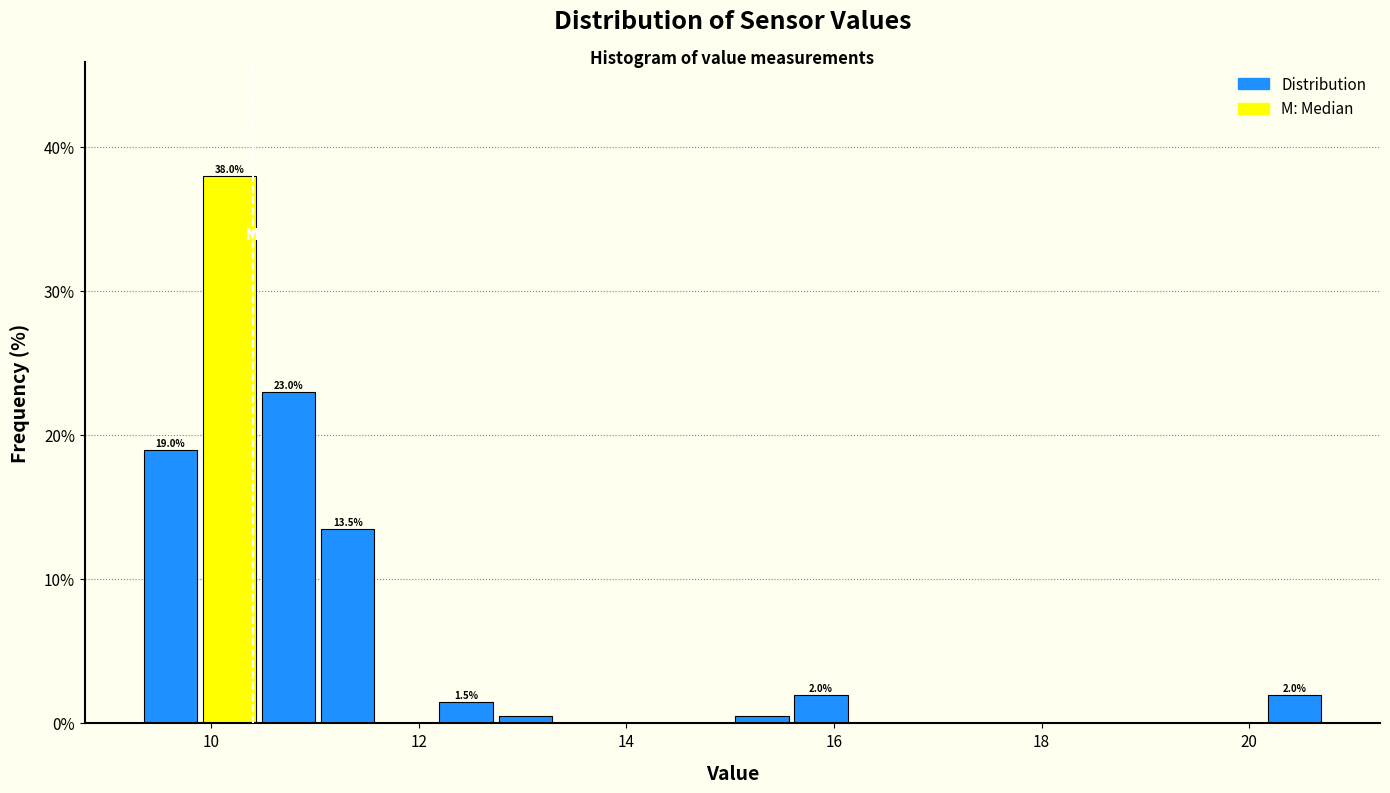

Around what value on the x-axis is the tallest bar? Give the approximate position of its centre, as read against the axis.

10.2